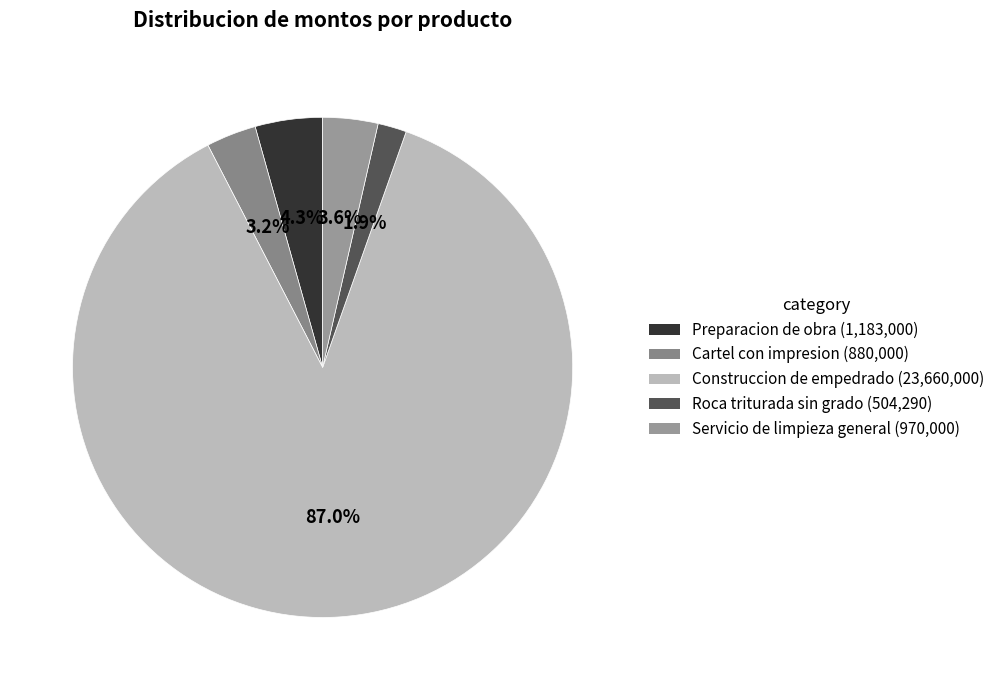

How many segments does this pie chart have?

5